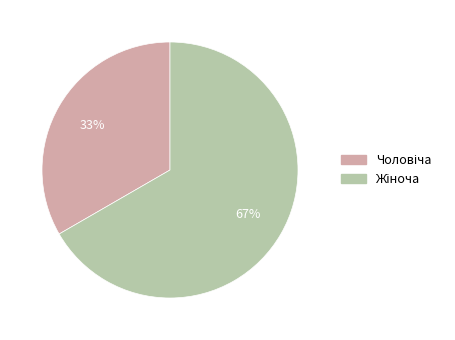

Is there a majority slice in this chart?

Yes